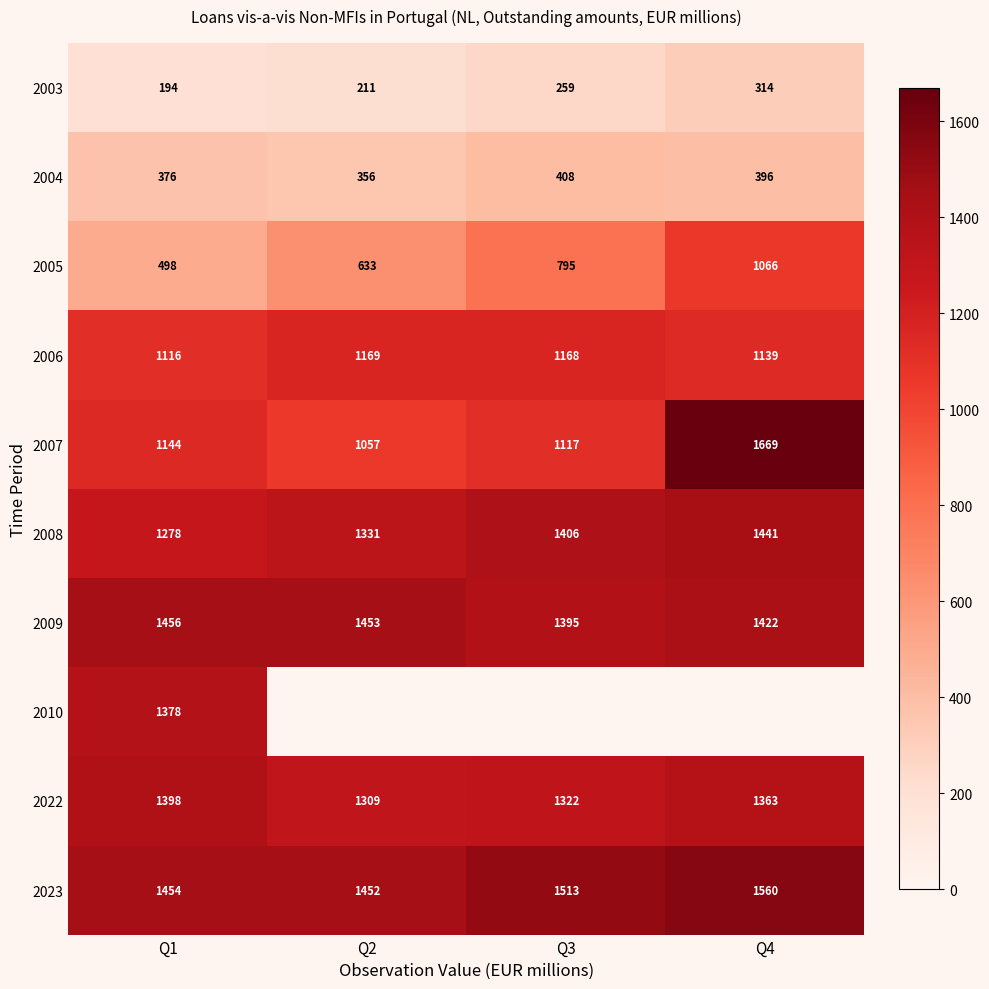

What is the spread (max minus min) of values at Q1?

1262